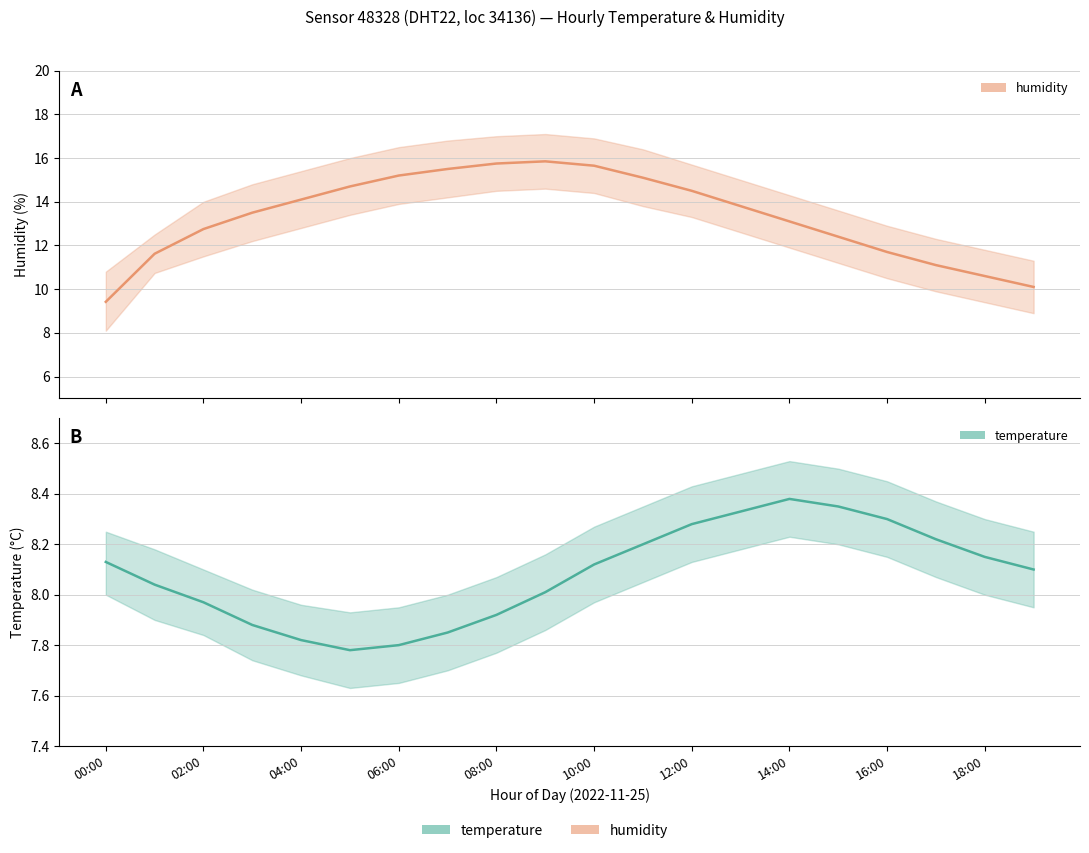

What is the difference between the maximum and minimum values in the temperature series?

0.6